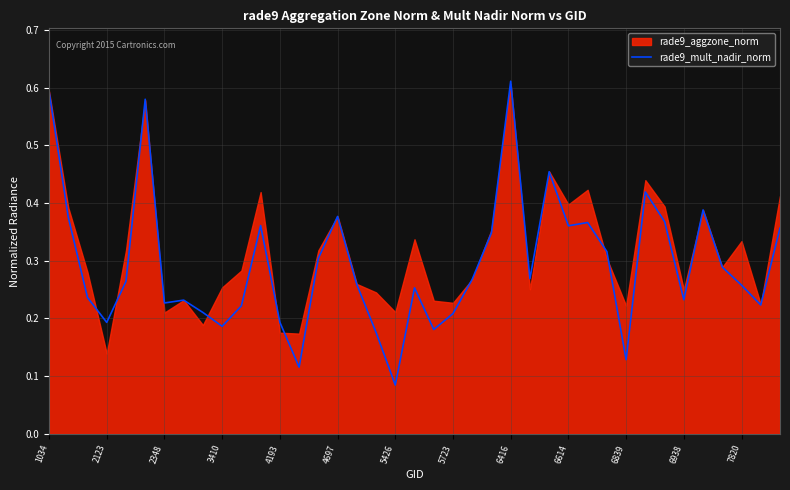

What is the difference between the maximum and minimum values?

0.5